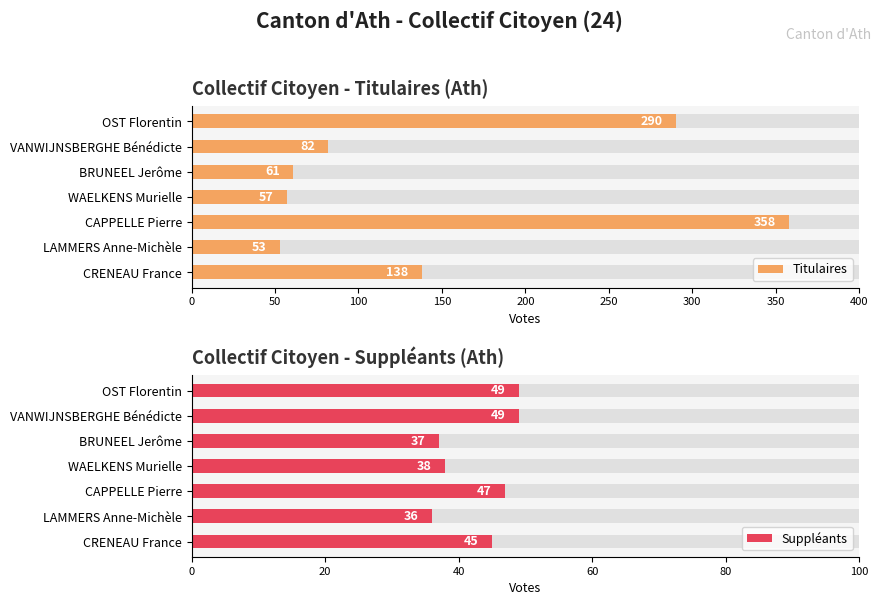

What is the average value of the Suppléants series?

43